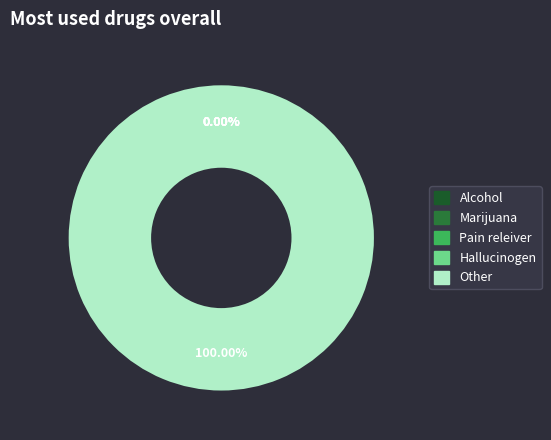

Do 81 and 82 together represent more than half of the pie?

No